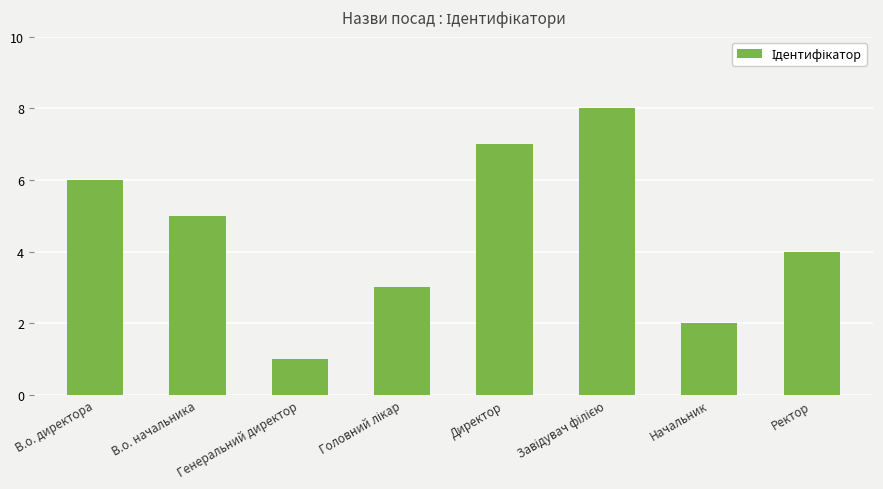

Reading left to right, extract all data points from this chart.

6	5	1	3	7	8	2	4